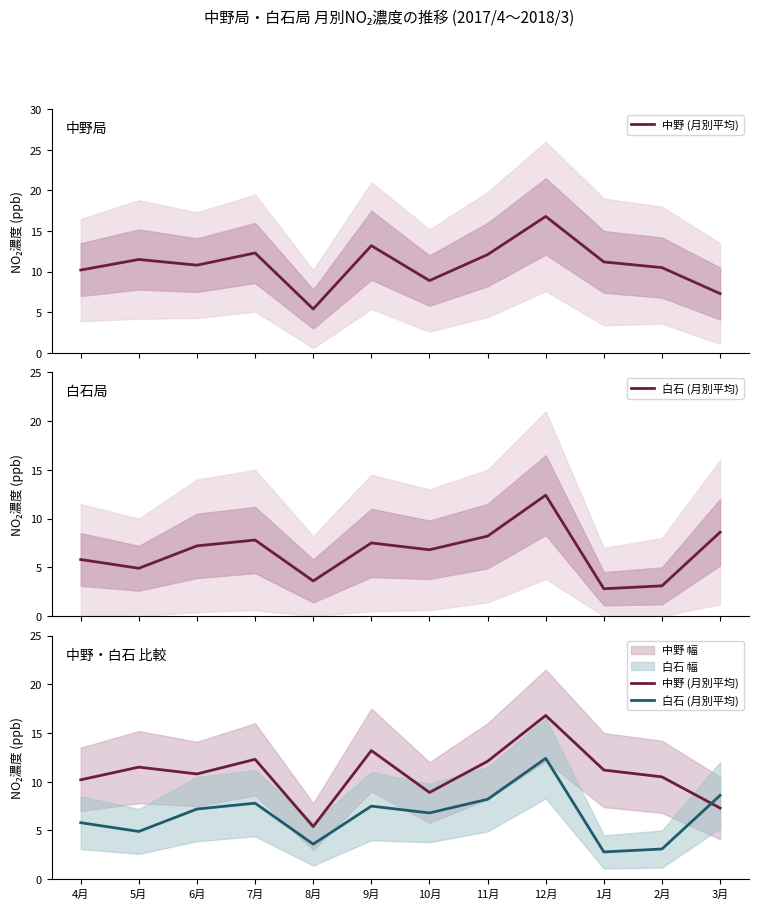

Is it true that 中野 (月別平均) equals 12.3 at 7月?

True